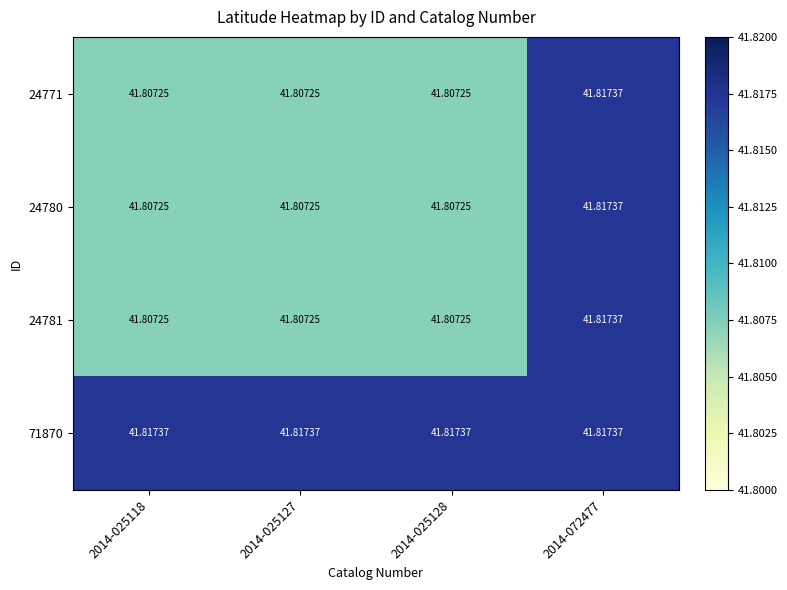

What is the total value across all series at 2014-025127?

167.2